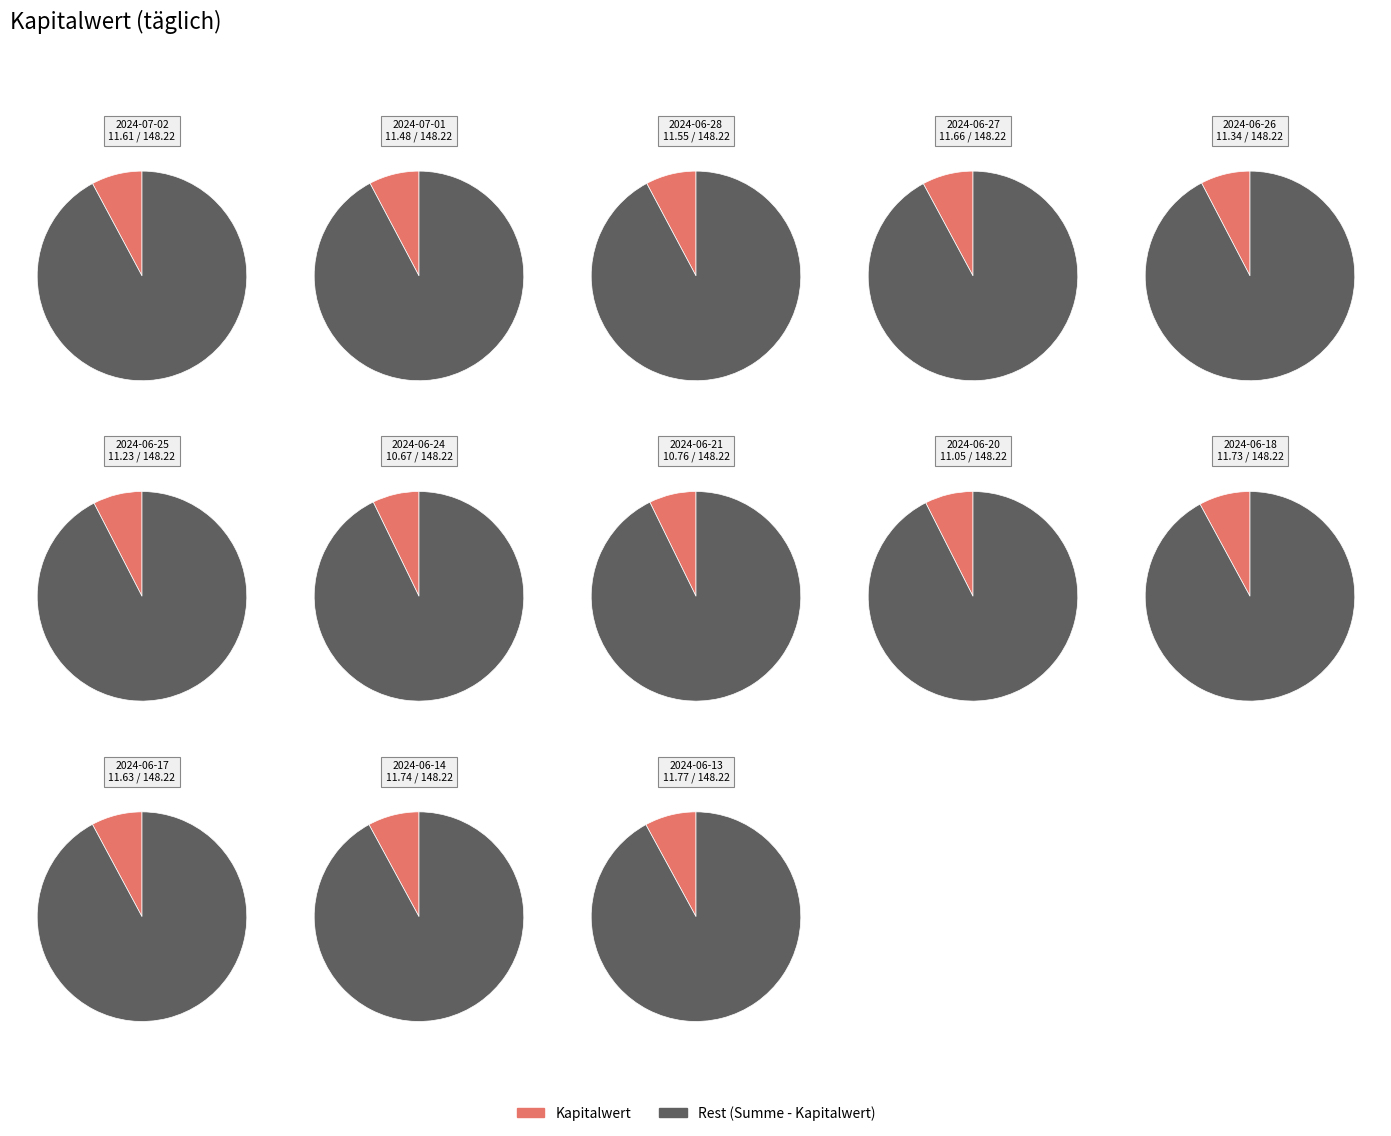

Which slice is the largest?

2024-06-13